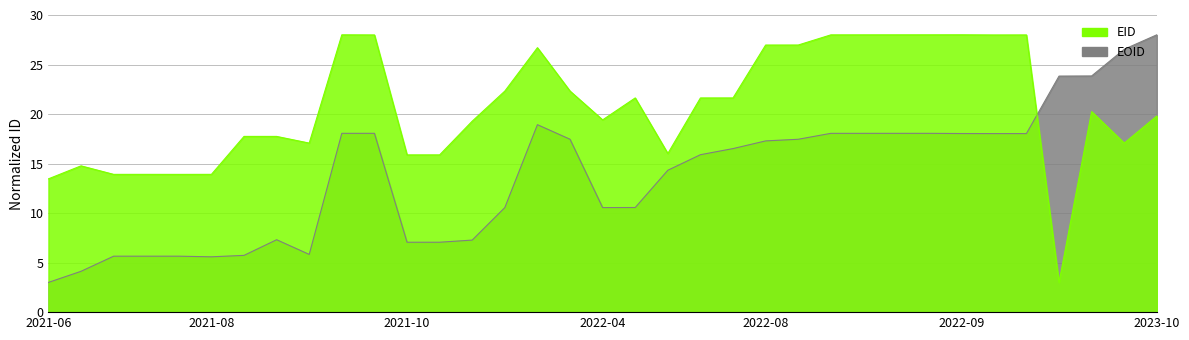

After their last crossing, which series has the higher values: EID or EOID?

EOID